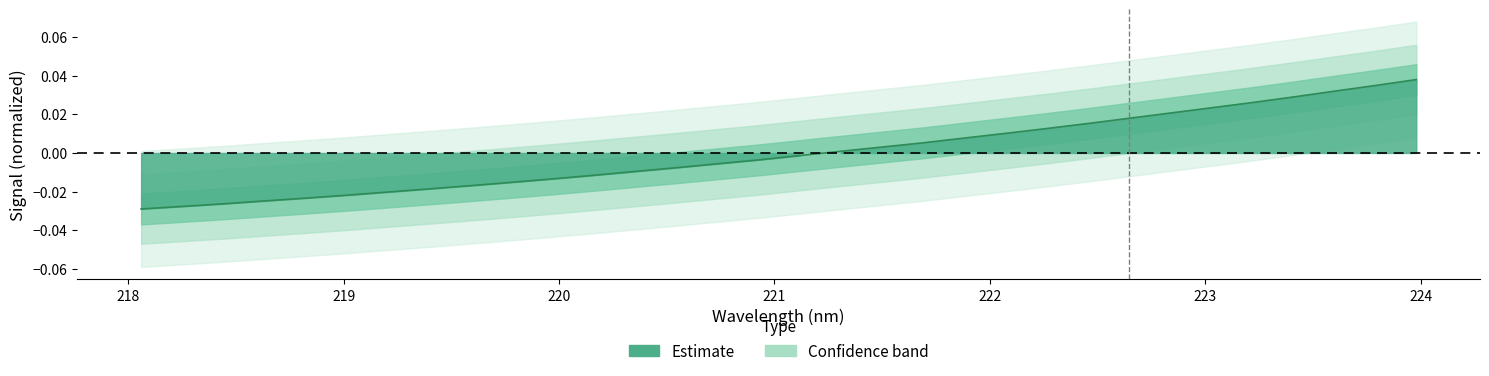

Rank the categories by value from lowest to highest.

218.0596, 218.2508, 218.442, 218.6332, 218.8244, 219.0156, 219.2067, 219.3979, 219.589, 219.7801, 219.9712, 220.1623, 220.3533, 220.5444, 220.7354, 220.9264, 221.1174, 221.3083, 221.4993, 221.6902, 221.8812, 222.0721, 222.263, 222.4538, 222.6447, 222.8355, 223.0264, 223.2172, 223.408, 223.5987, 223.7895, 223.9802